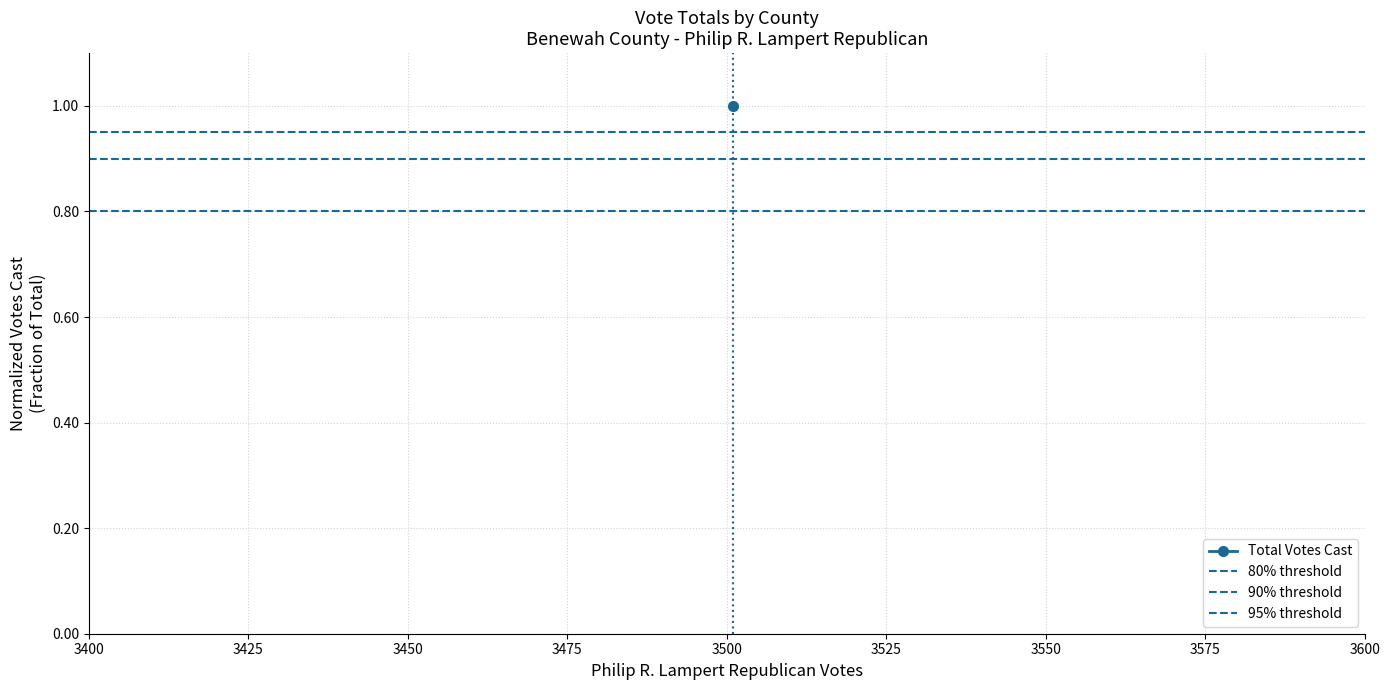

Between 3425 and 3400, which is larger?

3425